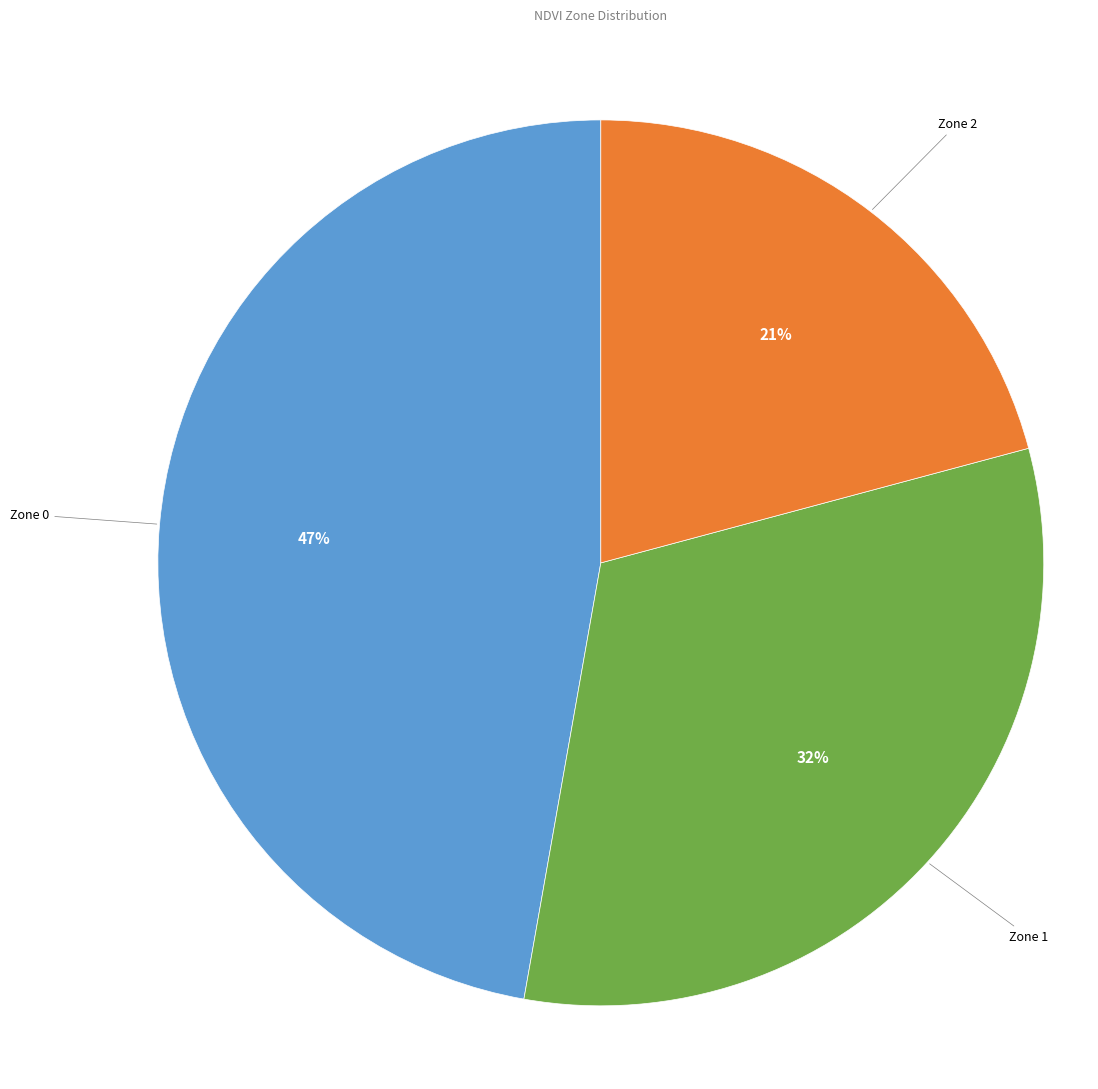

Count the number of slices in the pie.

3